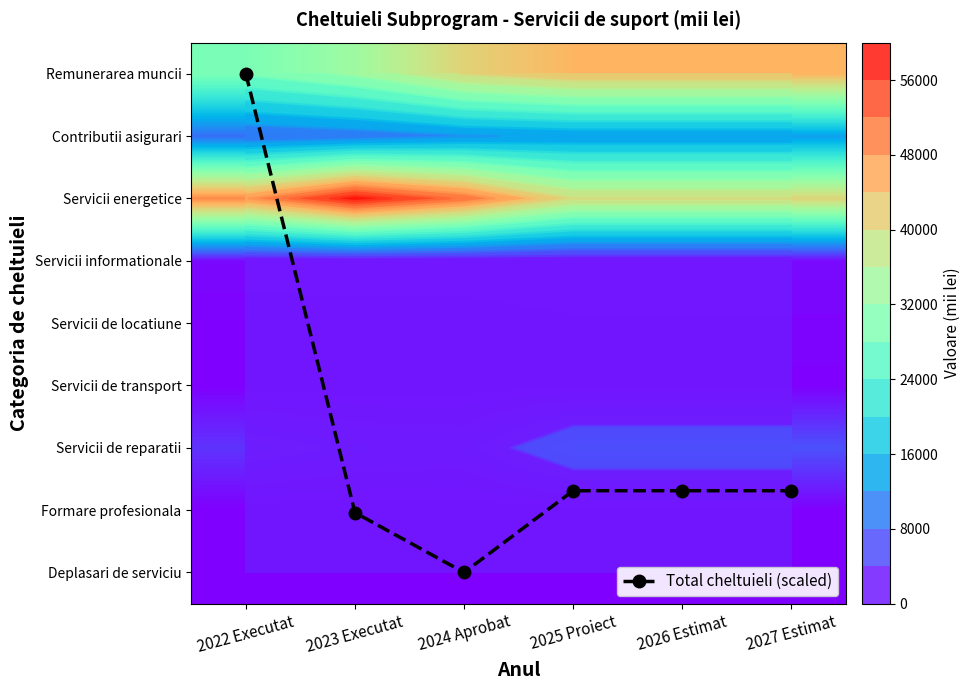

Which category has the lowest value in the Deplasari de serviciu series?

2023 Executat